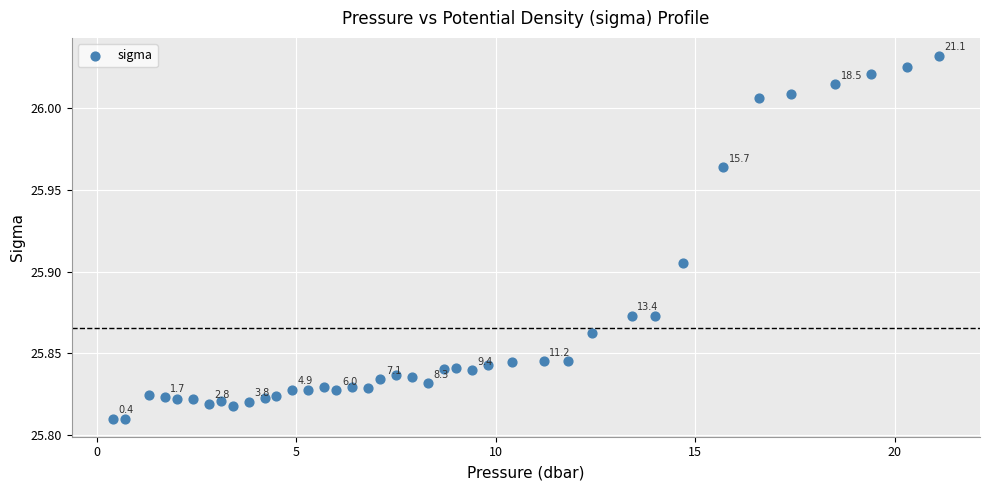

What is the range of X values (max minus min)?

20.7